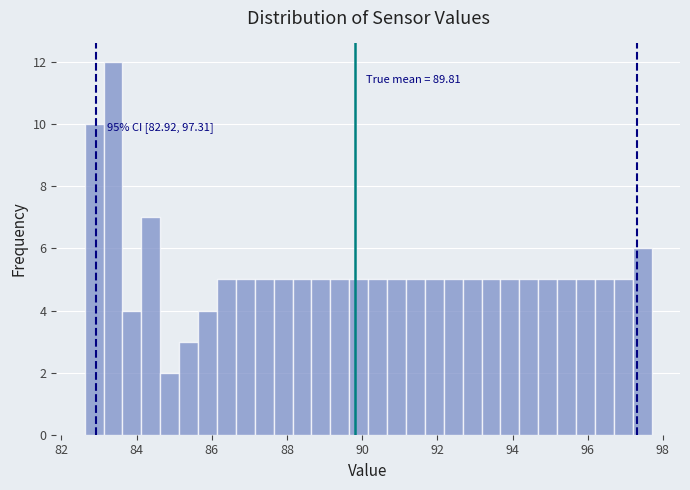

Read against the x-axis, roughly where is the centre of the tallest bar?

83.4